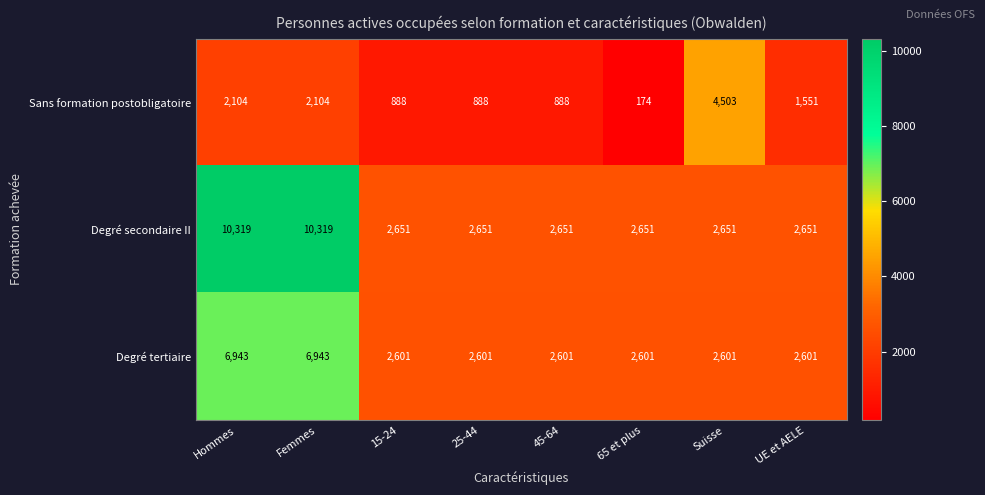

Reading right to left, transcribe all the data shown in this chart.

Sans formation postobligatoire: 1551	4503	174	888	888	888	2104	2104
Degré secondaire II: 2651	2651	2651	2651	2651	2651	10319	10319
Degré tertiaire: 2601	2601	2601	2601	2601	2601	6943	6943